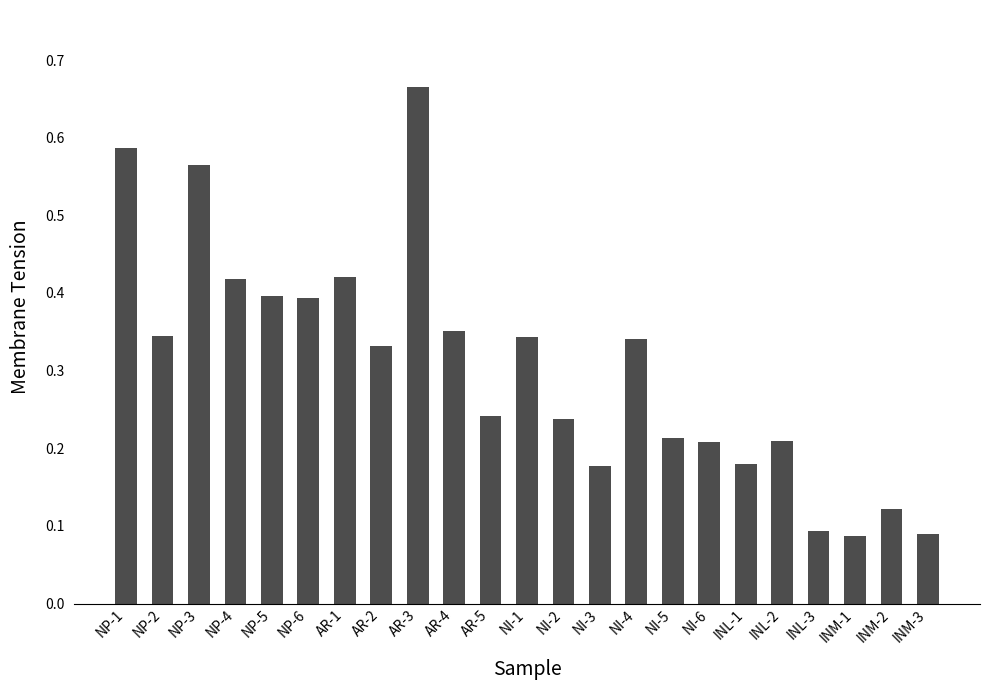

What is the difference between the second highest and second lowest values?

0.5